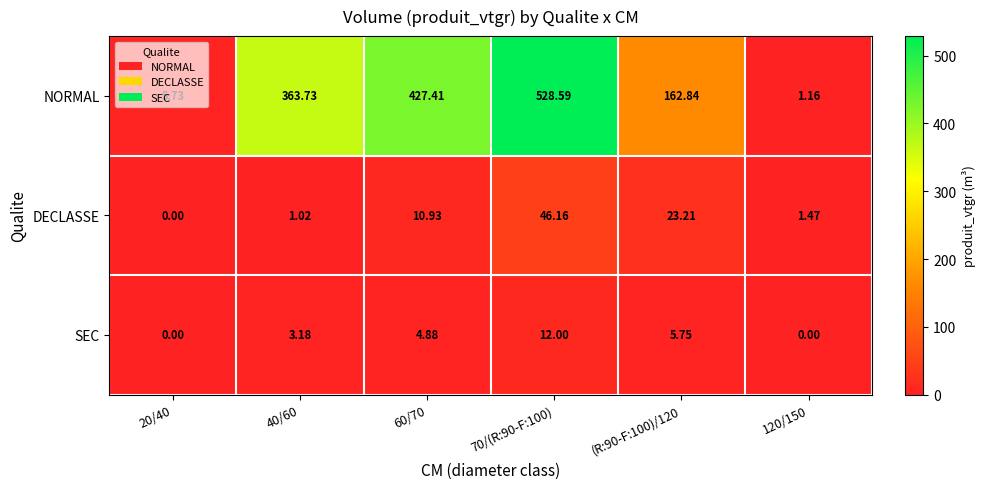

List the series in order of their peak value, highest first.

NORMAL, DECLASSE, SEC